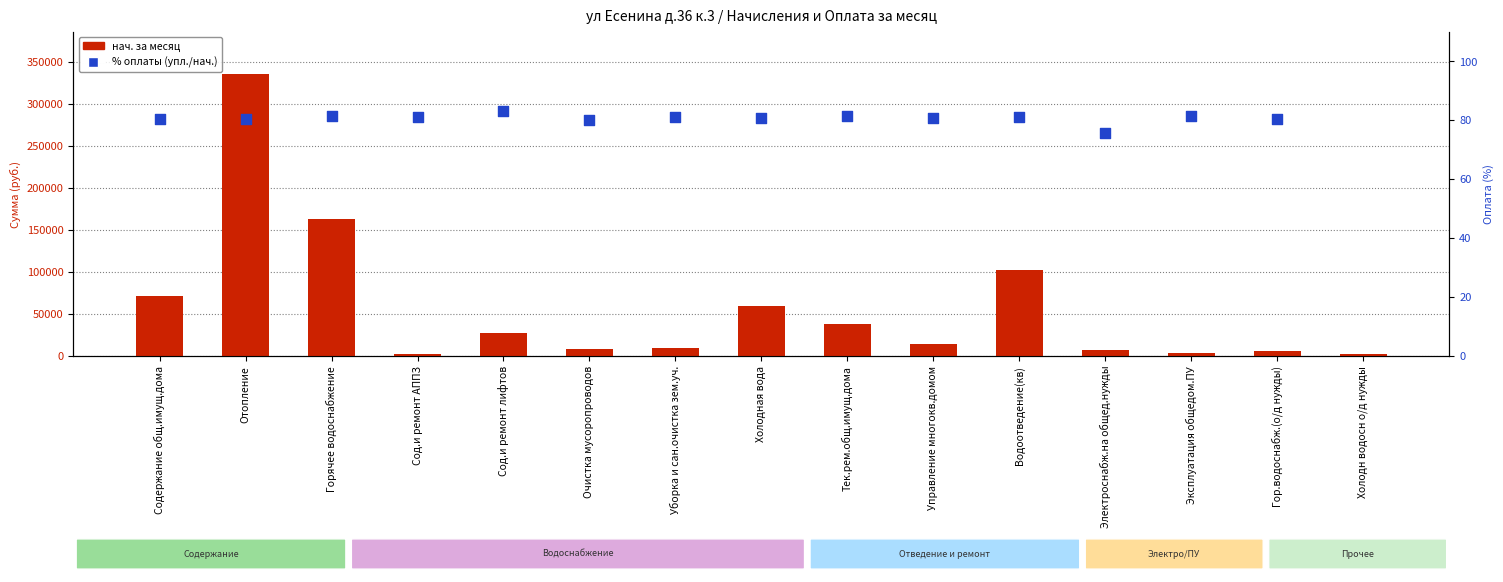

Which series has the widest spread of Y values?

нач. за месяц